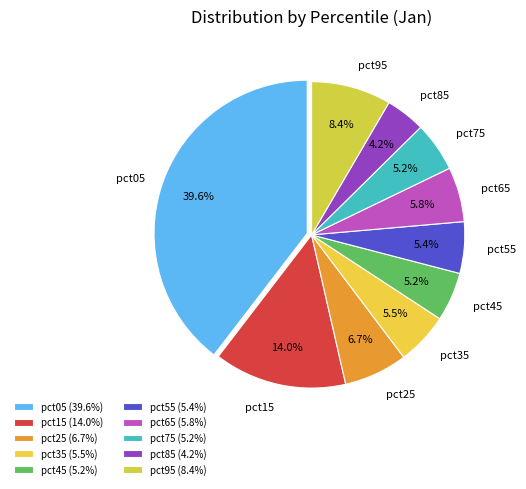

How many segments does this pie chart have?

10